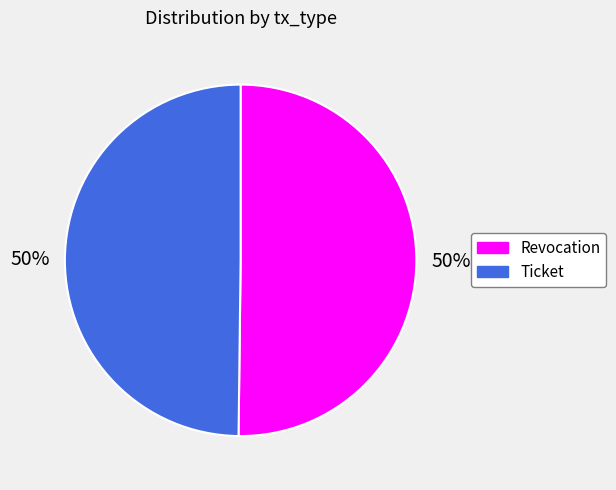

Combined, do Ticket and Revocation account for over 50%?

Yes